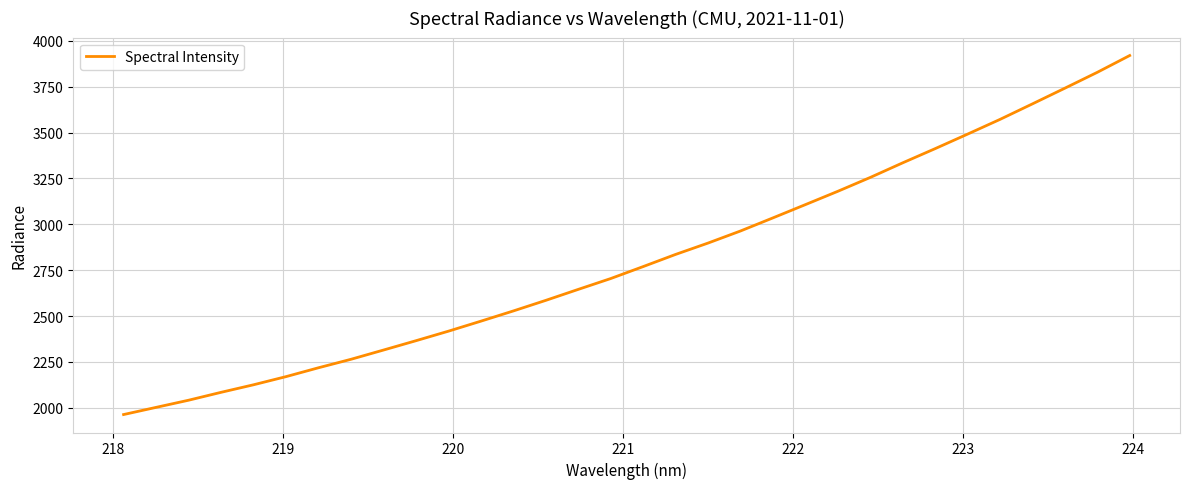

Count the number of values greater than 2769.

16